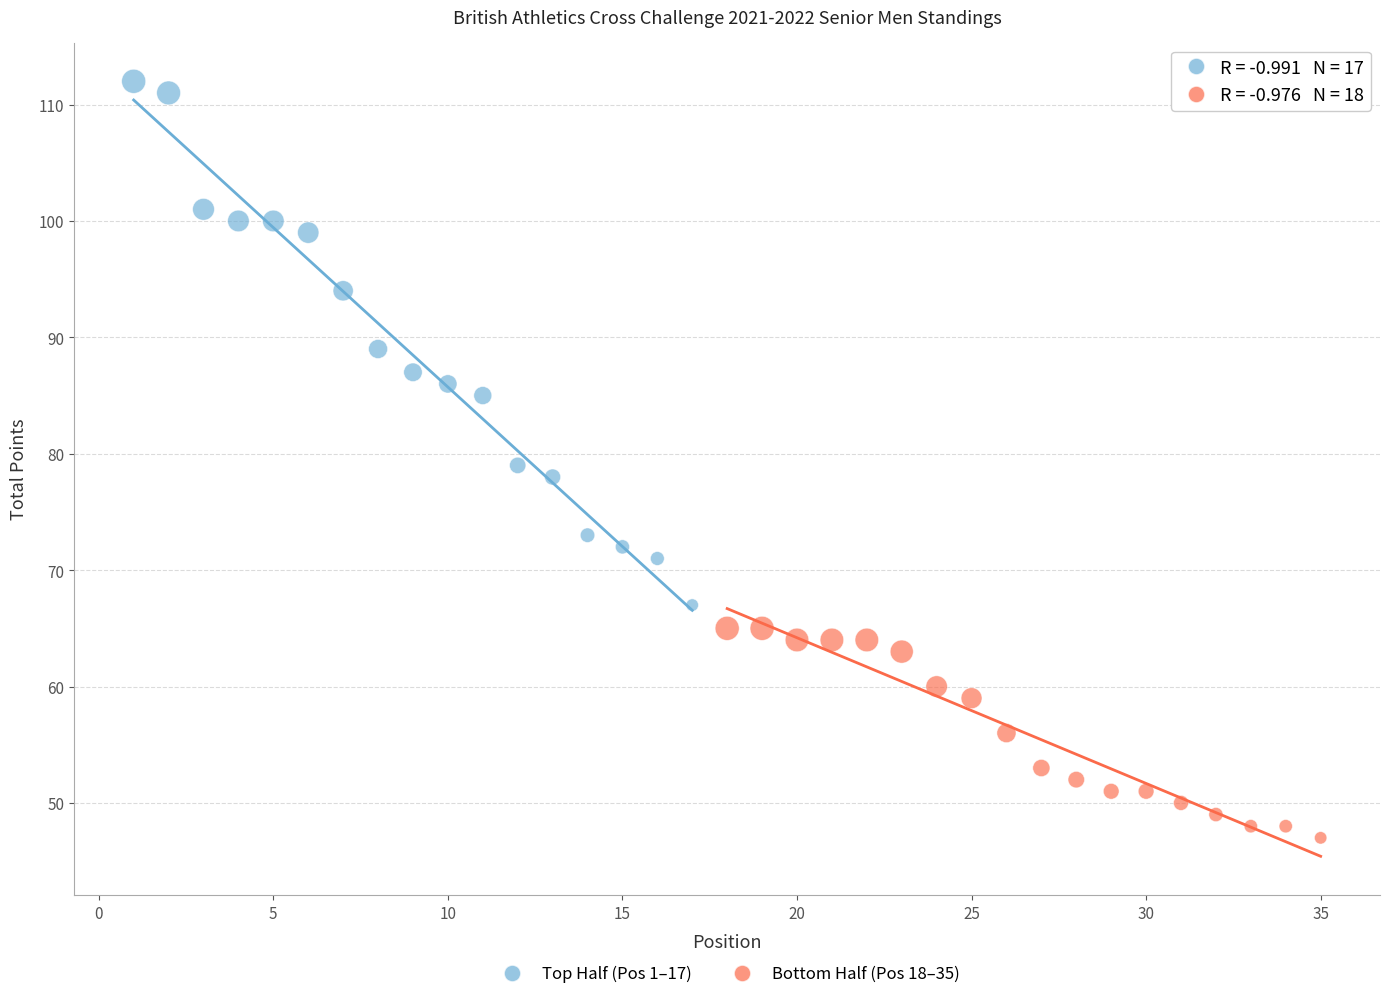

Which series reaches the minimum Y coordinate?

Bottom Half (Pos 18–35)